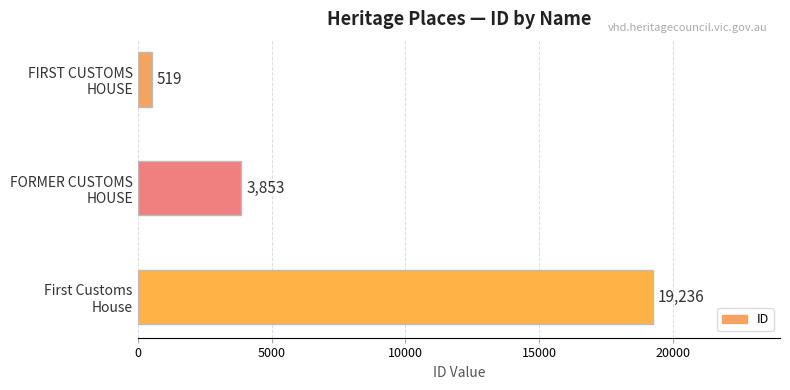

How many values are between 519 and 19236?

3